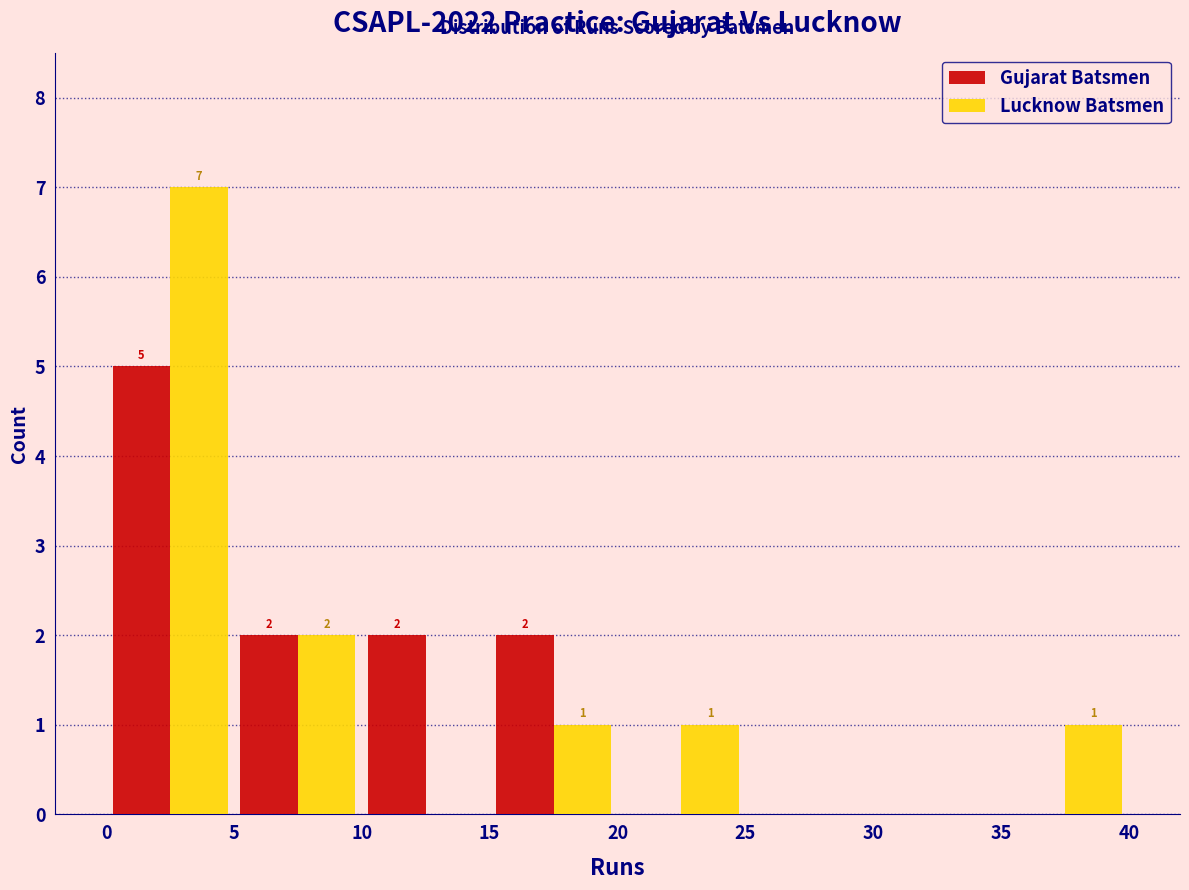

In the Lucknow Batsmen series, which range on the x-axis has the tallest bar?

0 to 5